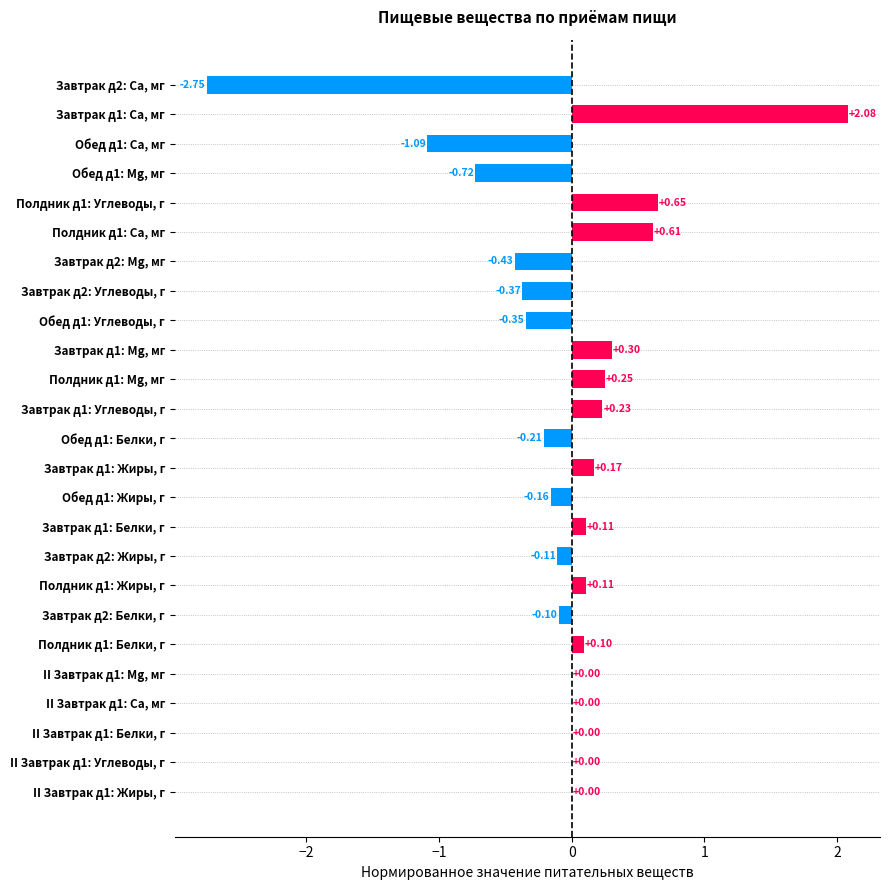

What is the sum of all values?

-1.7